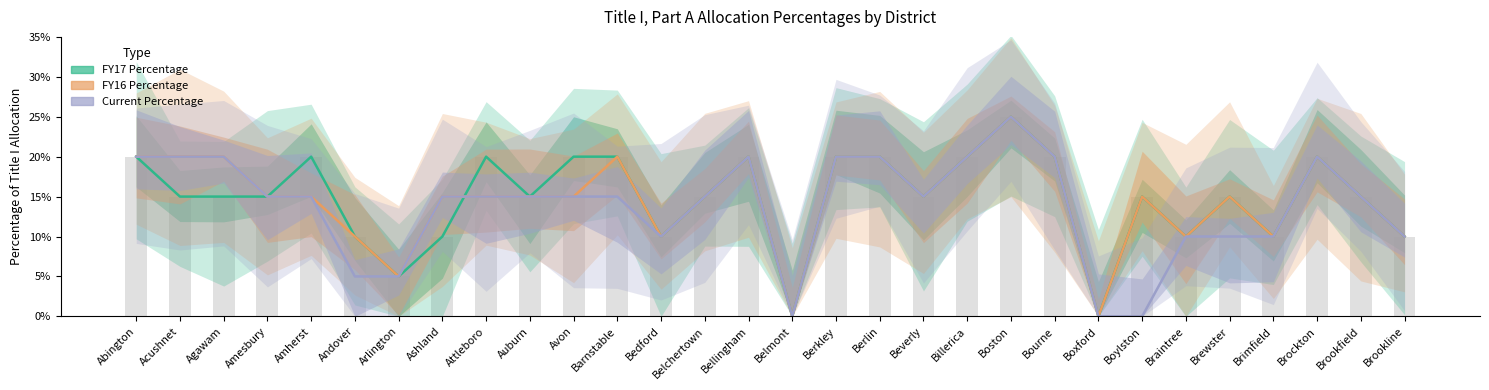

What is the average value of the Current Percentage series?

0.1